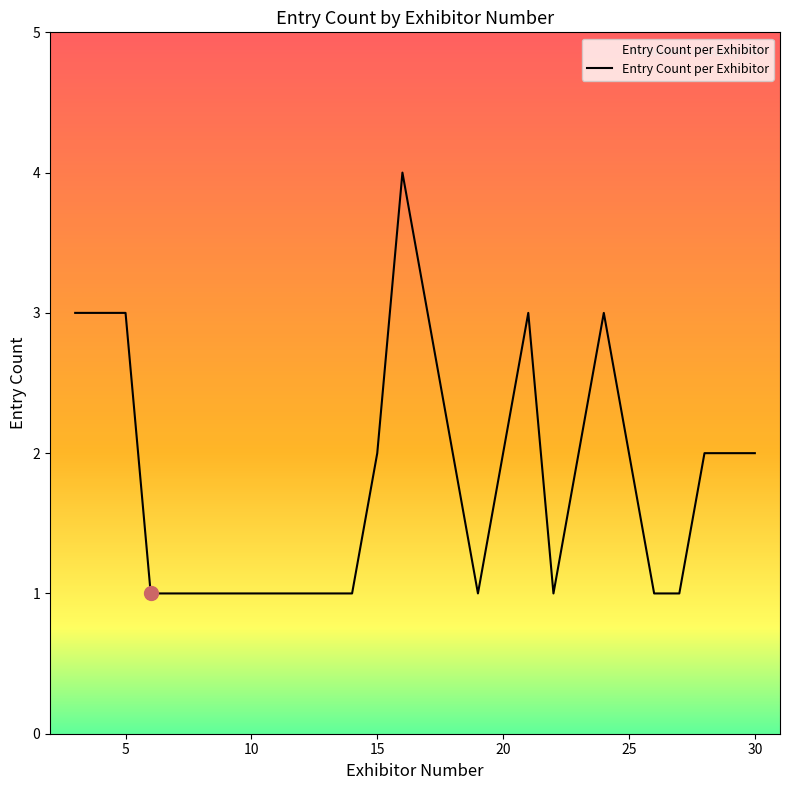

What is the greatest value displayed?

4